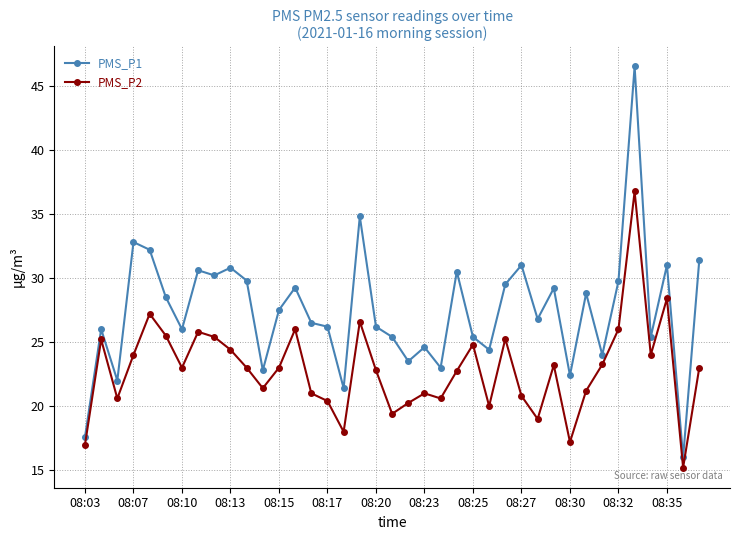

List the series in order of their peak value, highest first.

PMS_P1, PMS_P2